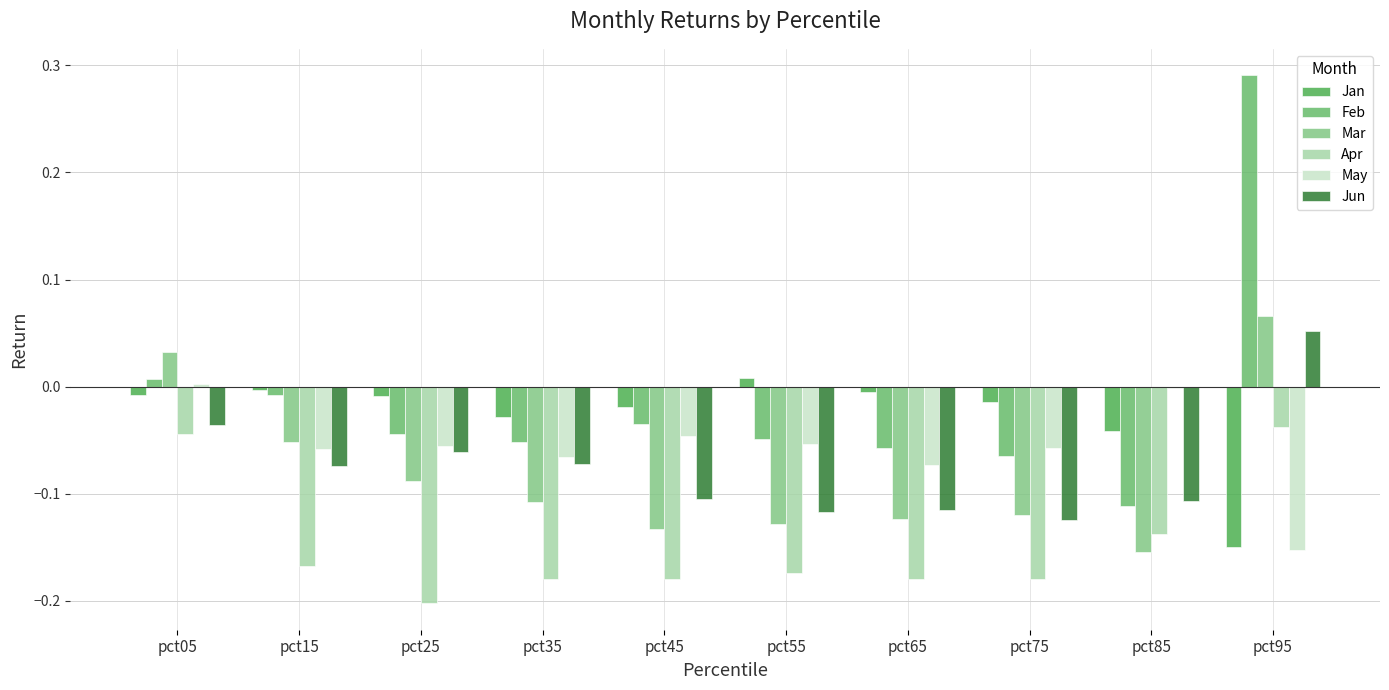

What is the maximum value shown in the chart?

0.3